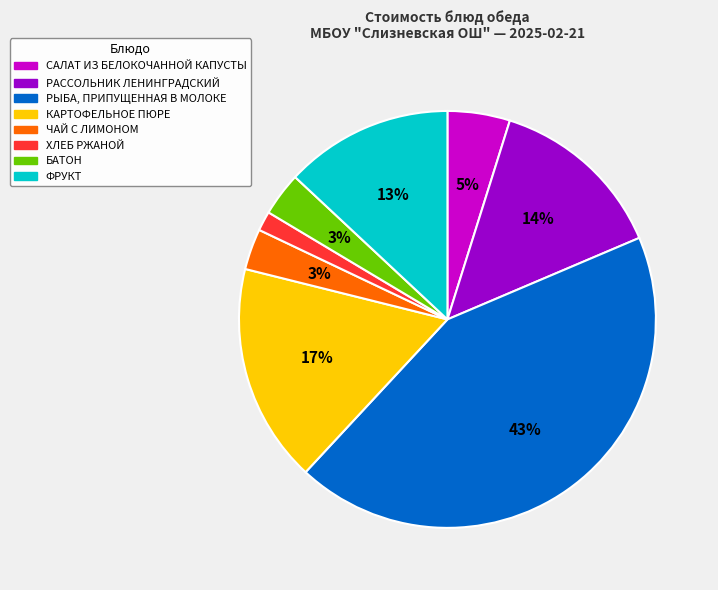

To the nearest percent, what portion does КАРТОФЕЛЬНОЕ ПЮРЕ represent?

17%